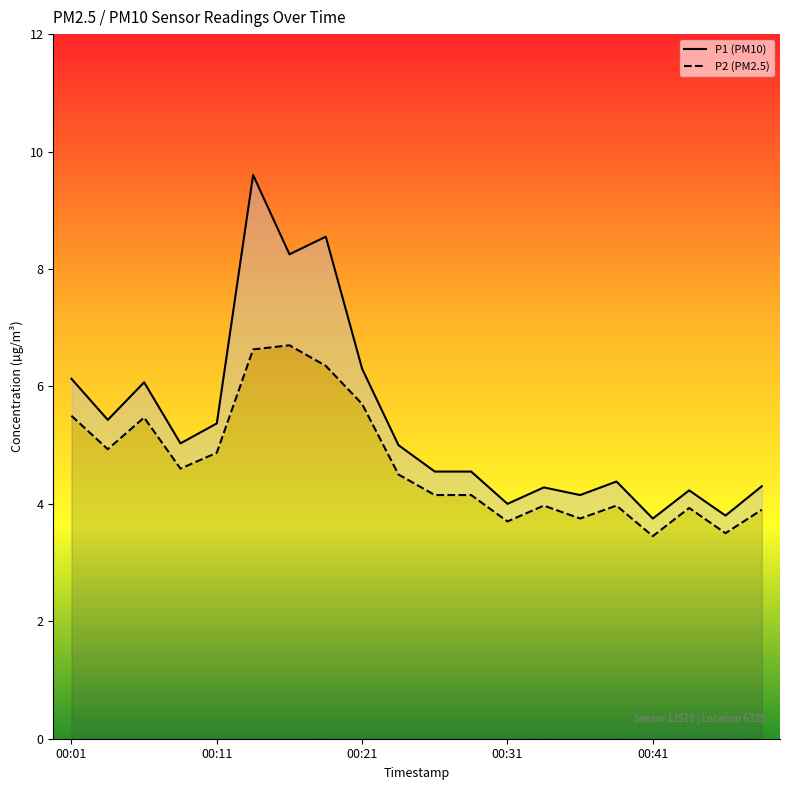

Which series has the largest range (max minus min)?

P1 (PM10)